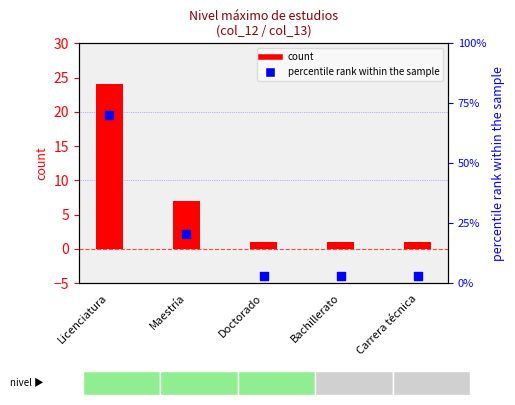

At how many categories does at least one series exceed 12?

2